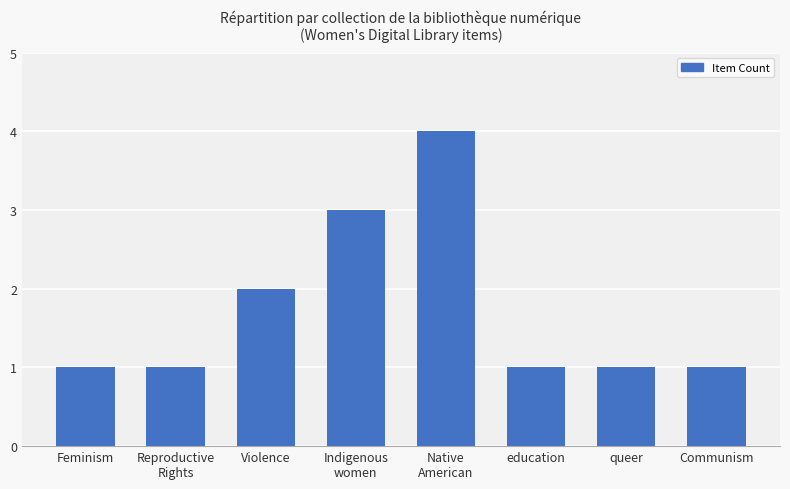

What is the value of the 4th bar from the left?

3